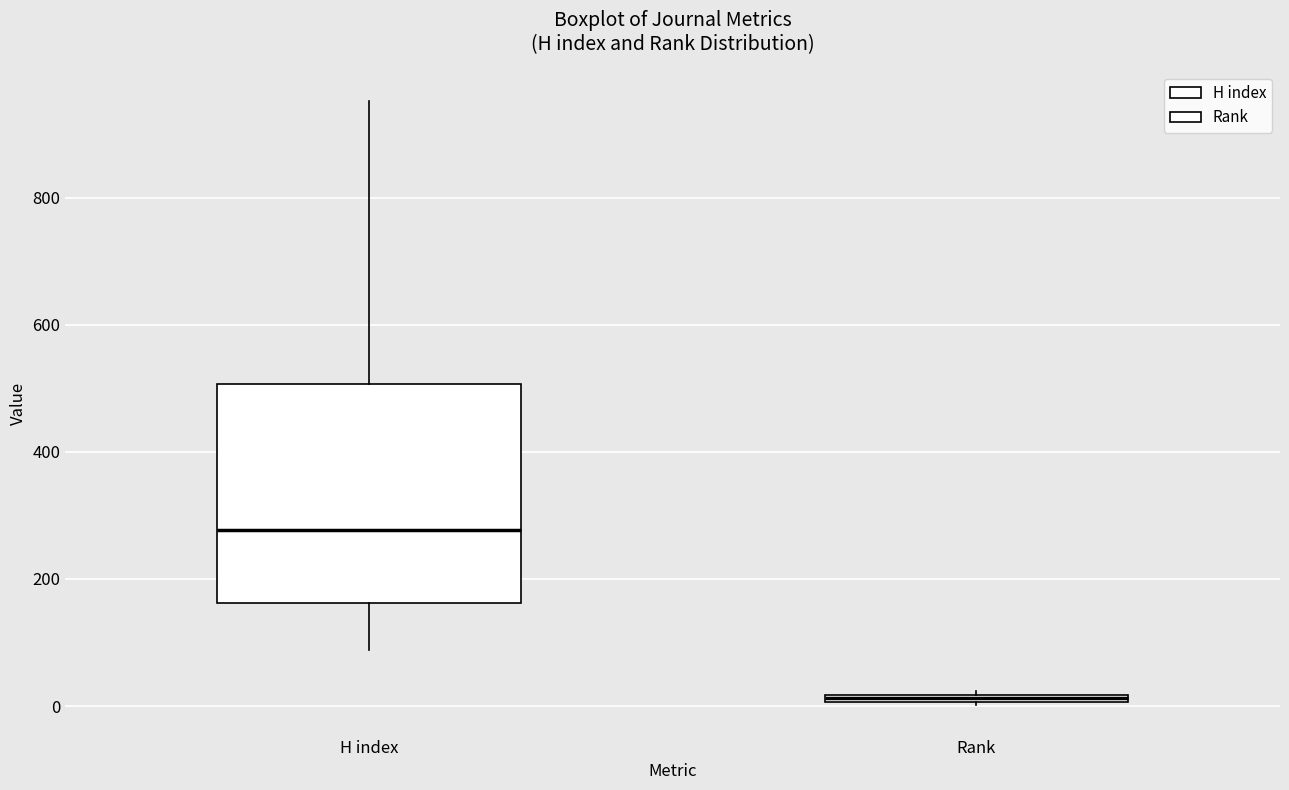

Which box is the tallest, from its lower edge to its upper edge?

H index